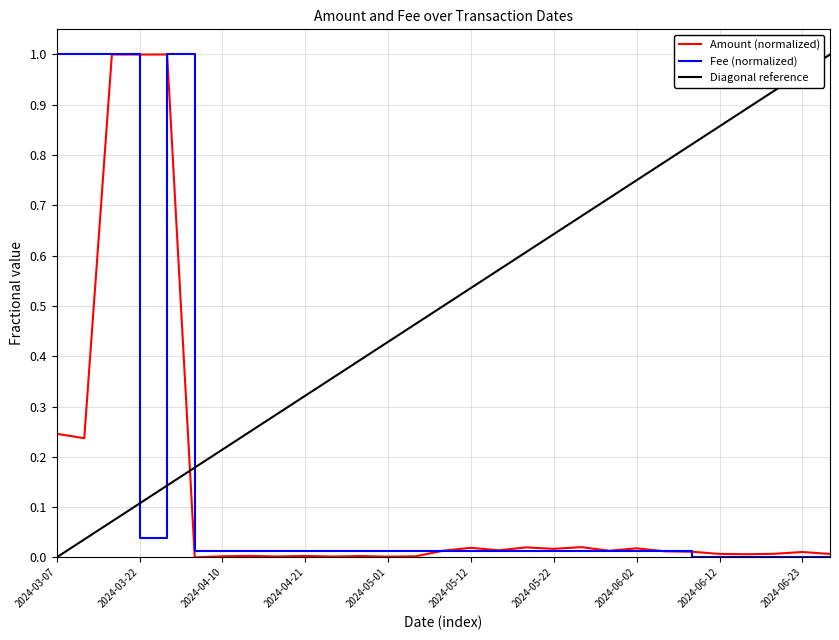

After their last crossing, which series has the higher values: Amount (normalized) or Diagonal reference?

Diagonal reference